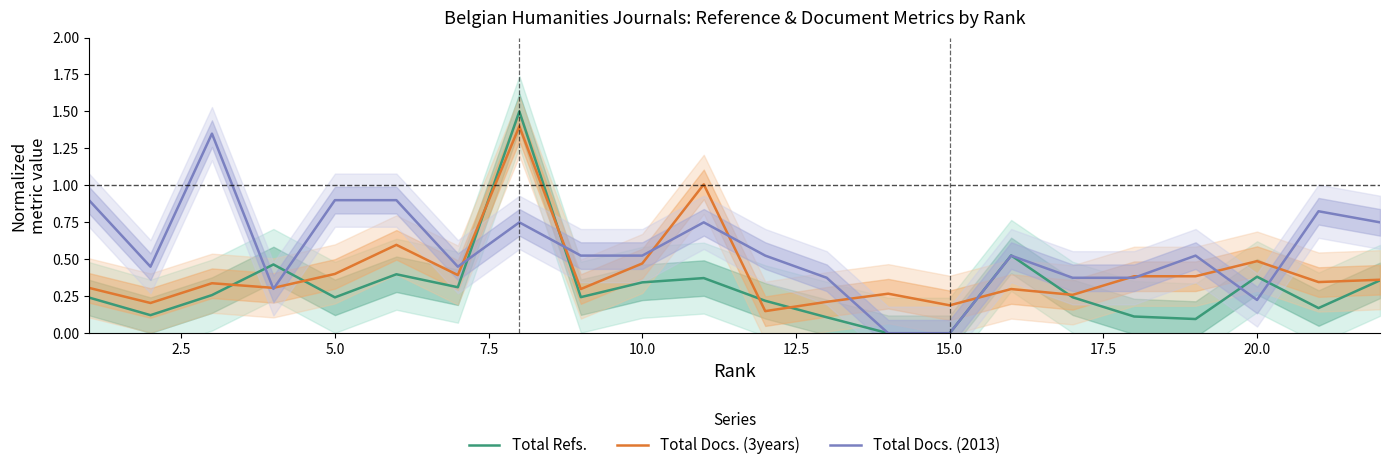

How many values in the Total Refs. series exceed 0?

20